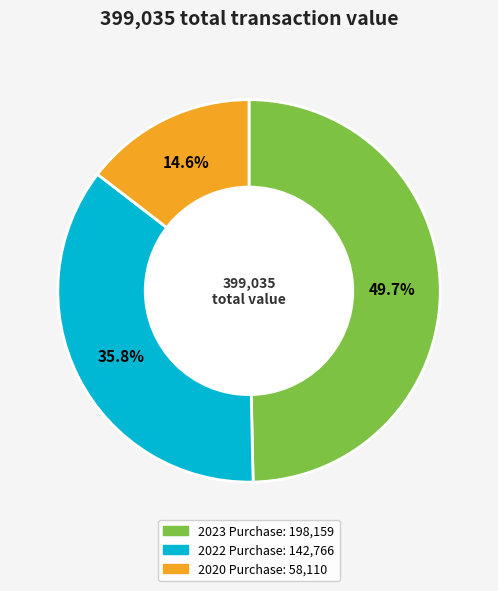

Is there a majority slice in this chart?

No